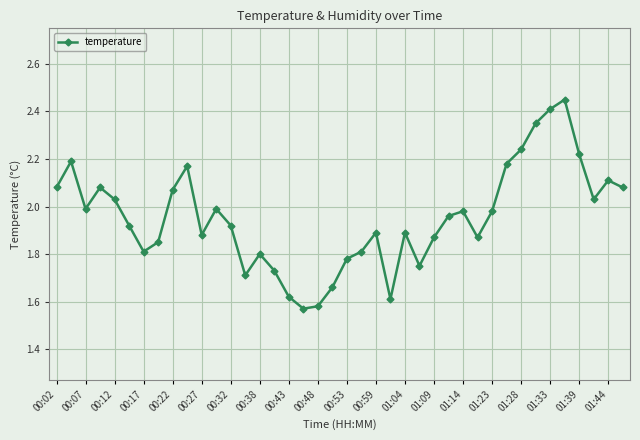

How many data points does each series have?

40